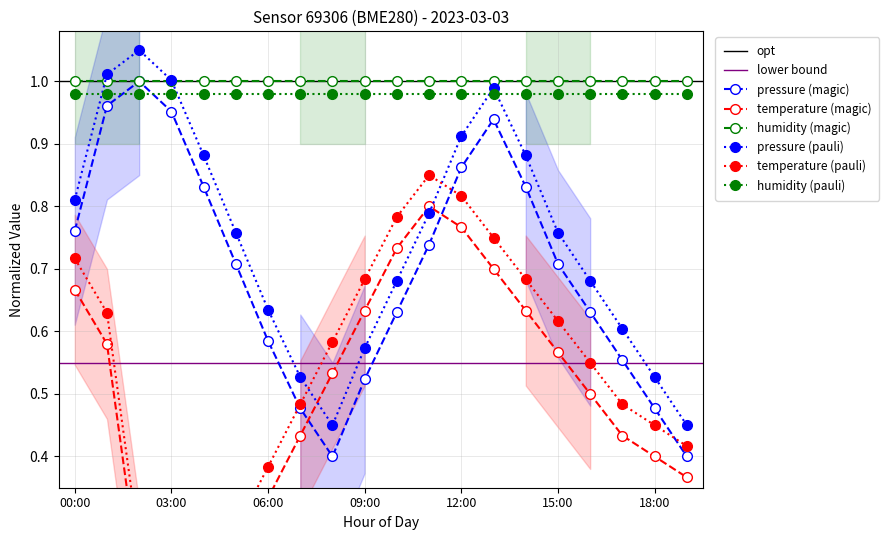

True or false: pressure has more than 0 points higher than both neighbors.

True